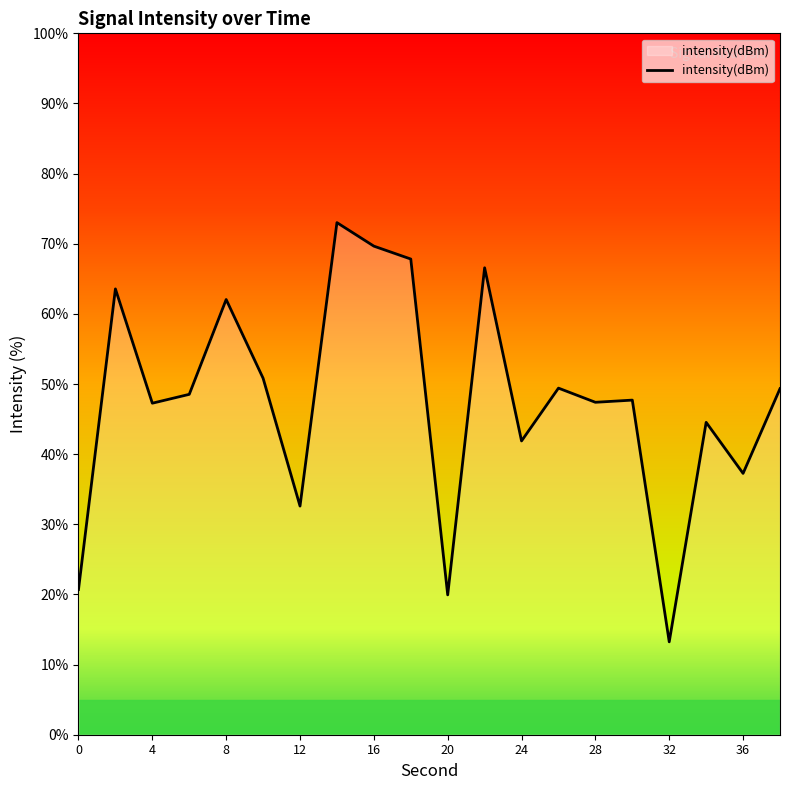

What is the difference between the maximum and minimum values?

59.8